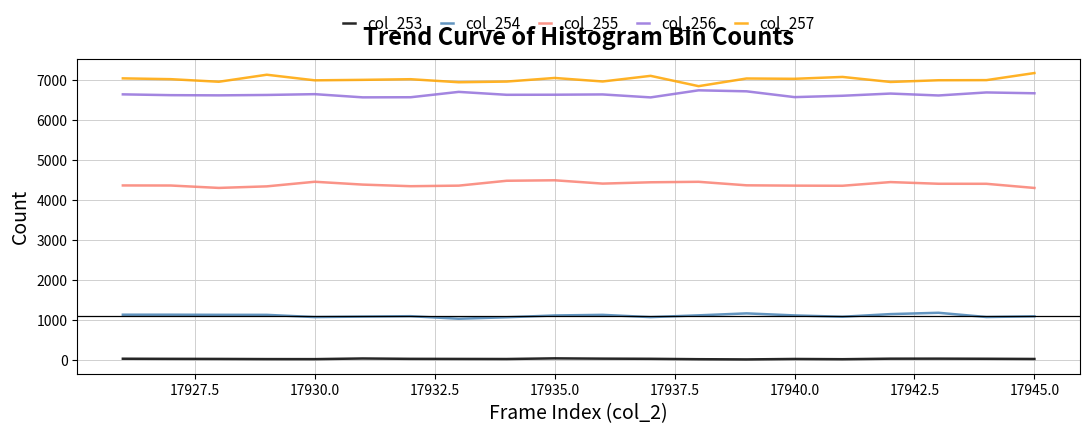

In col_256, how many points are lower than both neighbors (excluding endpoints)?

6